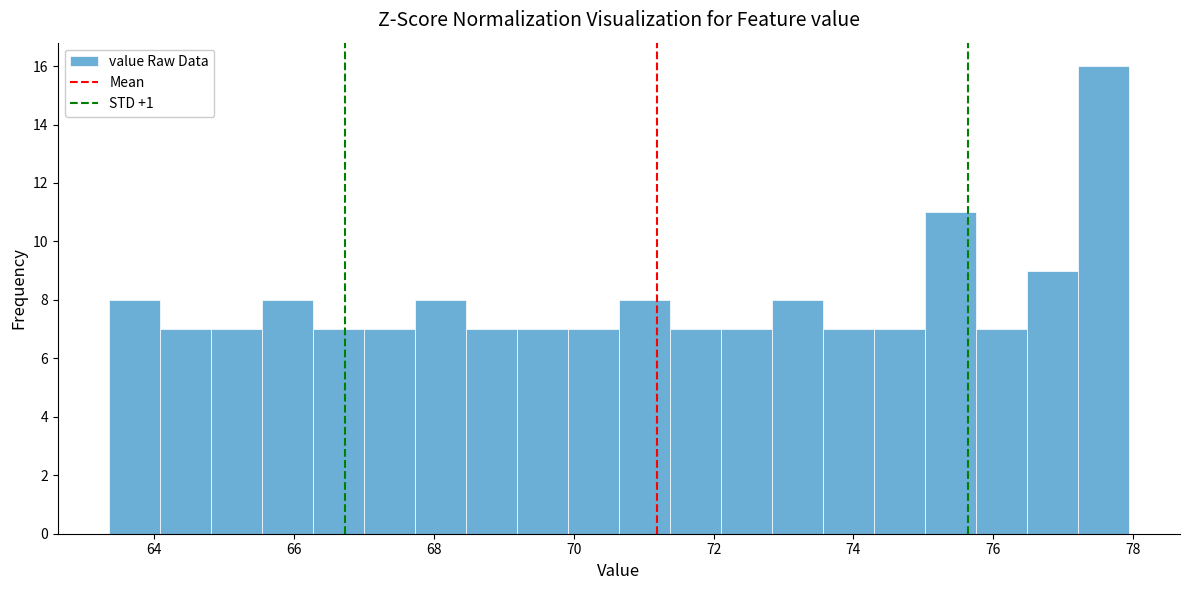

Read against the x-axis, roughly where is the centre of the tallest bar?

77.6